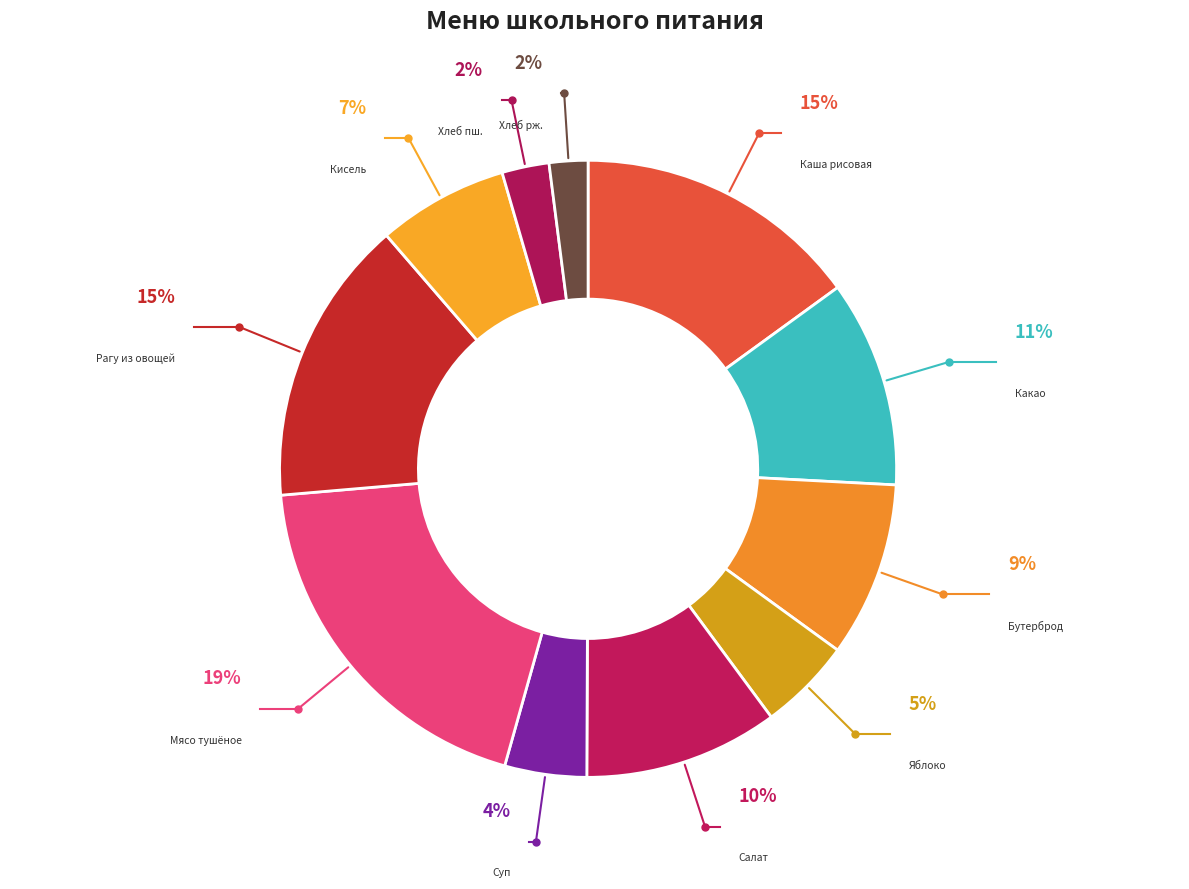

How many slices are in this pie chart?

11